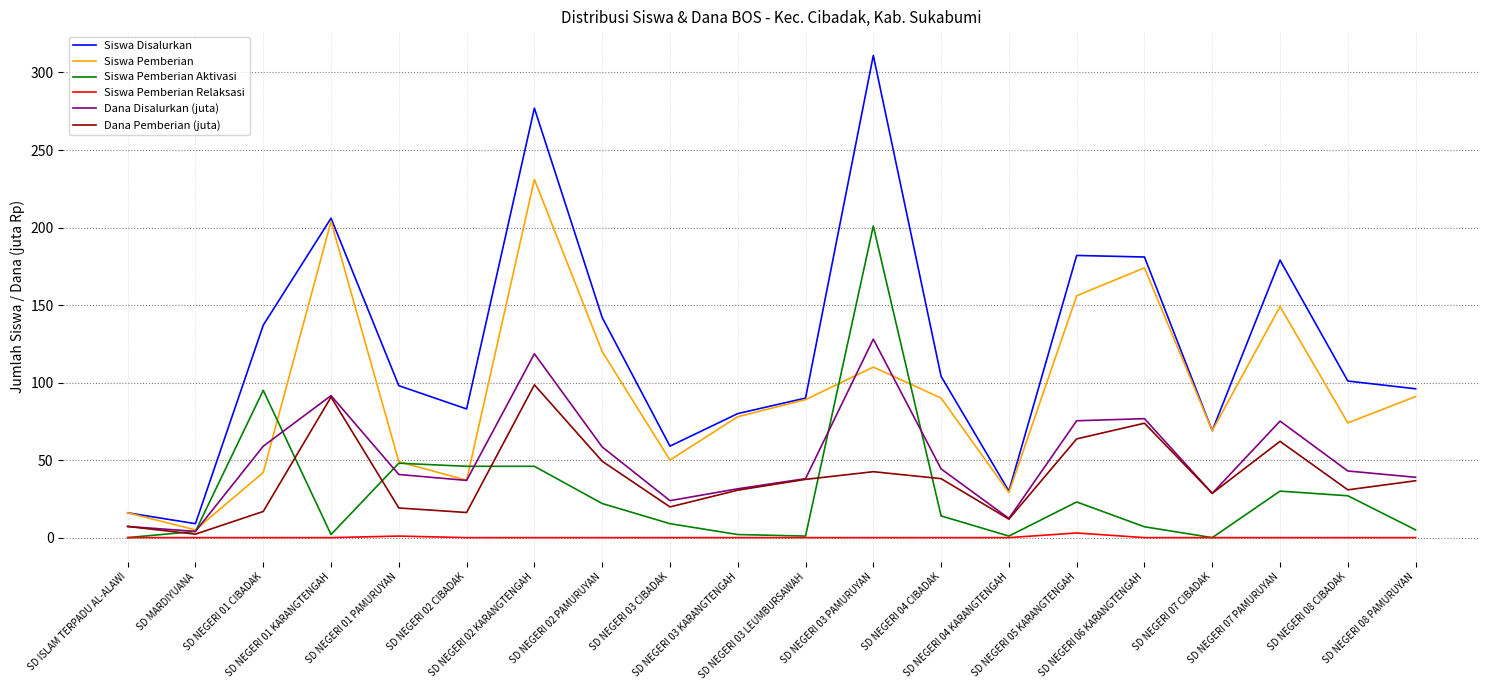

Which series has the largest total across all categories?

Siswa Disalurkan